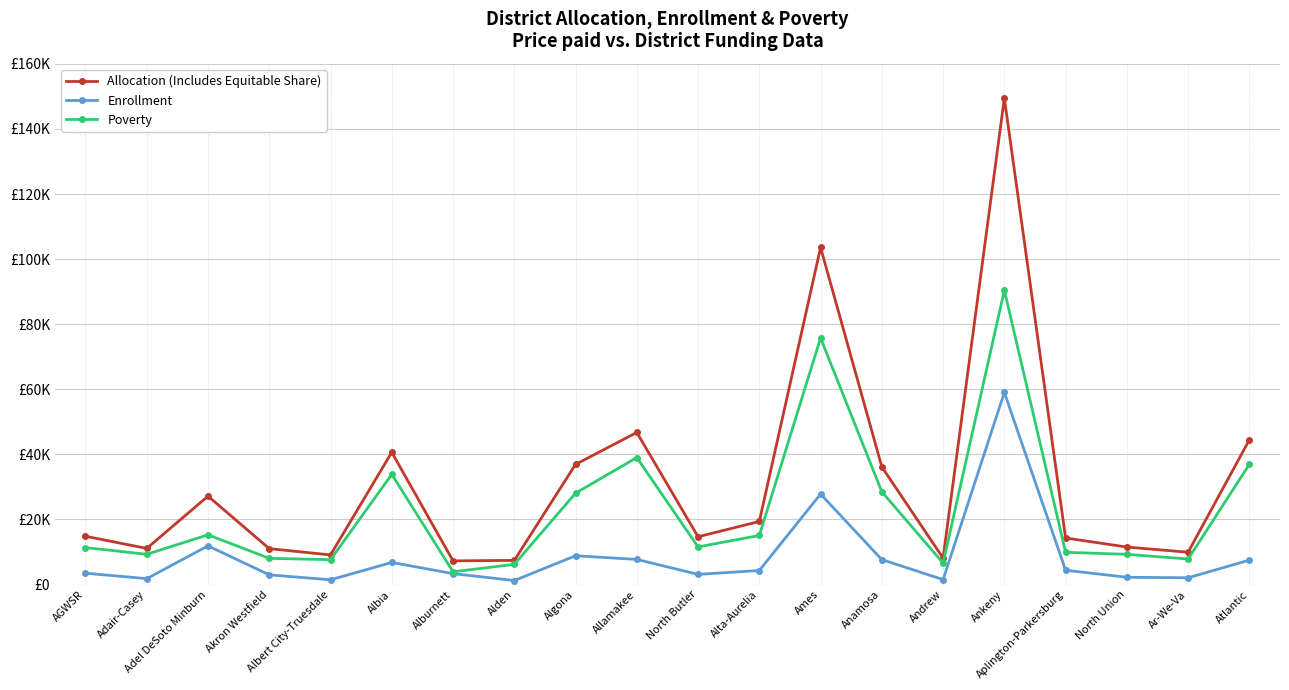

At which category does Allocation (Includes Equitable Share) reach its first local peak?

Adel DeSoto Minburn